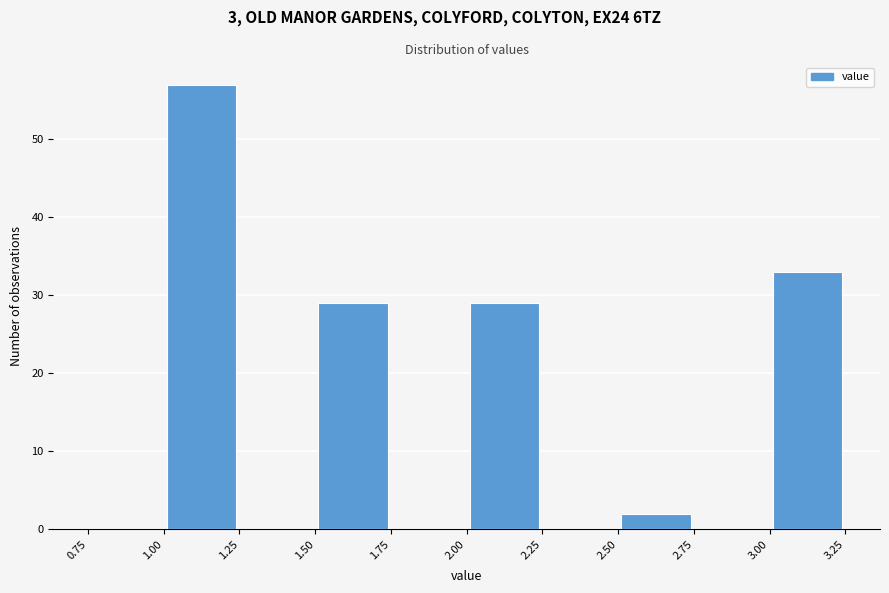

Reading left to right, transcribe this chart: for each bar, give the range it covers on the x-axis and its height. The values are not printed on the chart, so give them approximately, as read against the axis.

0.75 to 1.00: 0
1.00 to 1.25: 57
1.25 to 1.50: 0
1.50 to 1.75: 29
1.75 to 2.00: 0
2.00 to 2.25: 29
2.25 to 2.50: 0
2.50 to 2.75: 2
2.75 to 3.00: 0
3.00 to 3.25: 33